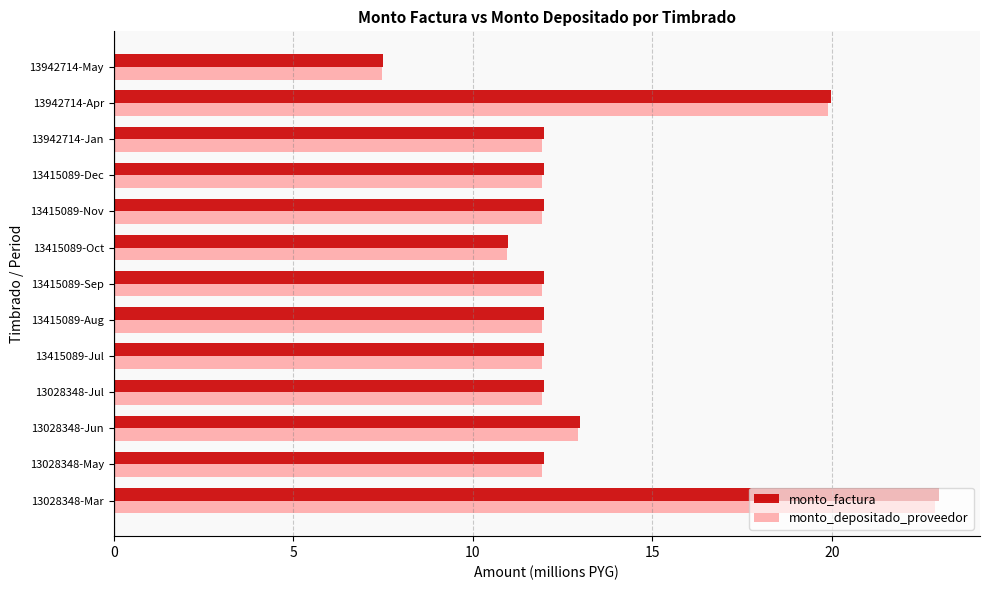

True or false: monto_depositado_proveedor has a value of 11.9 at 13415089-Sep.

True